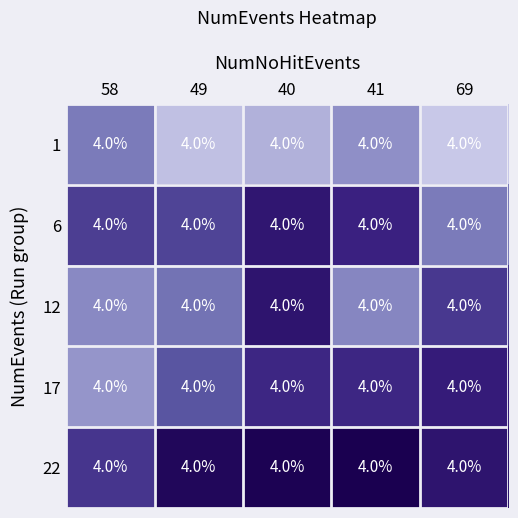

Reading left to right, list all the values displayed in this chart.

1: 58=4.0	49=4.0	40=4.0	41=4.0	69=4.0
6: 58=4.0	49=4.0	40=4.0	41=4.0	69=4.0
12: 58=4.0	49=4.0	40=4.0	41=4.0	69=4.0
17: 58=4.0	49=4.0	40=4.0	41=4.0	69=4.0
22: 58=4.0	49=4.0	40=4.0	41=4.0	69=4.0